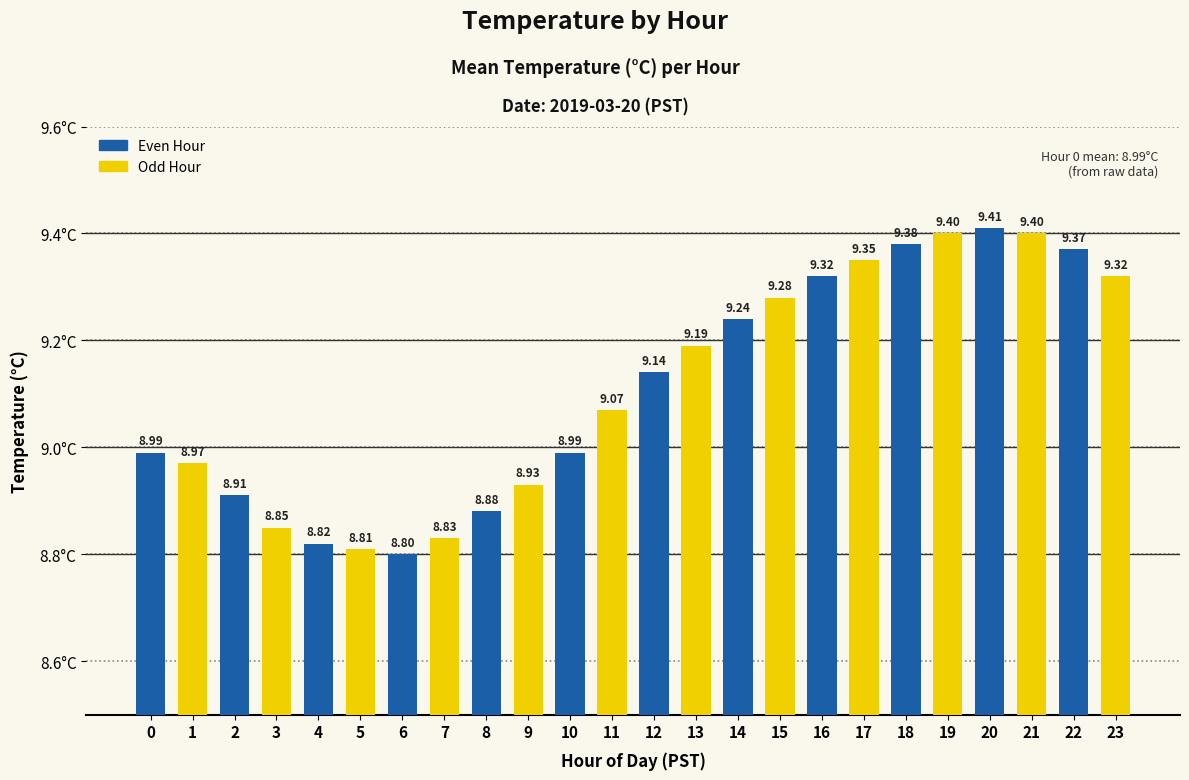

What value does the data have at 13?

9.2